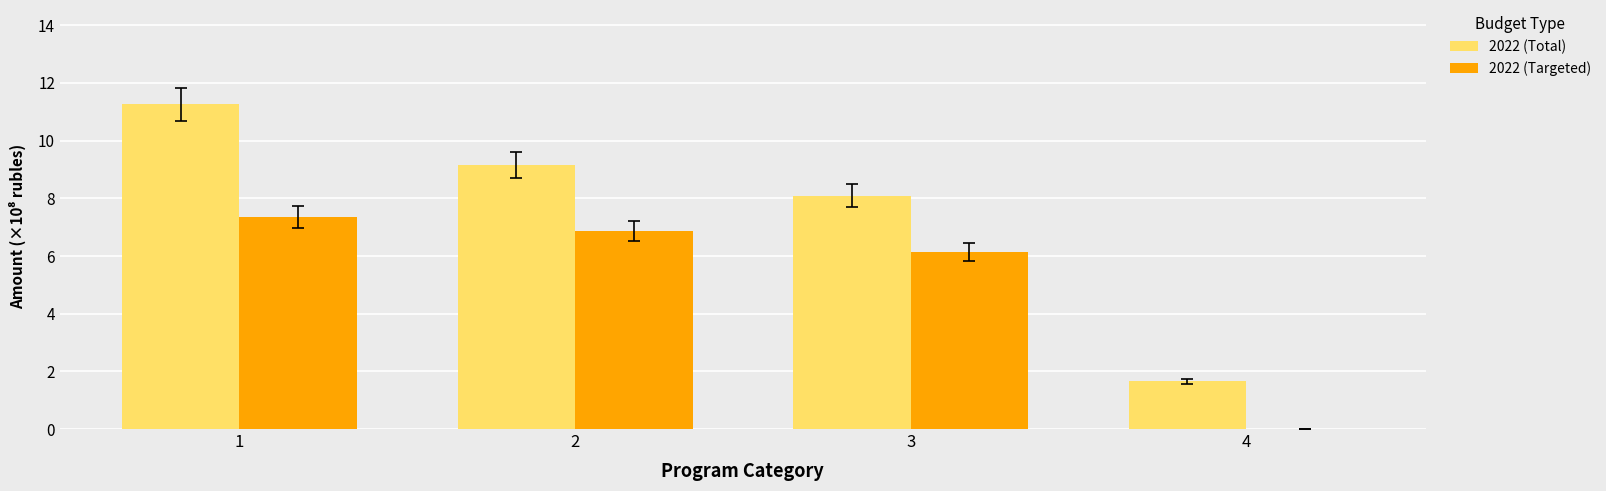

Read the 2022 (Targeted) value at 2.

6.9